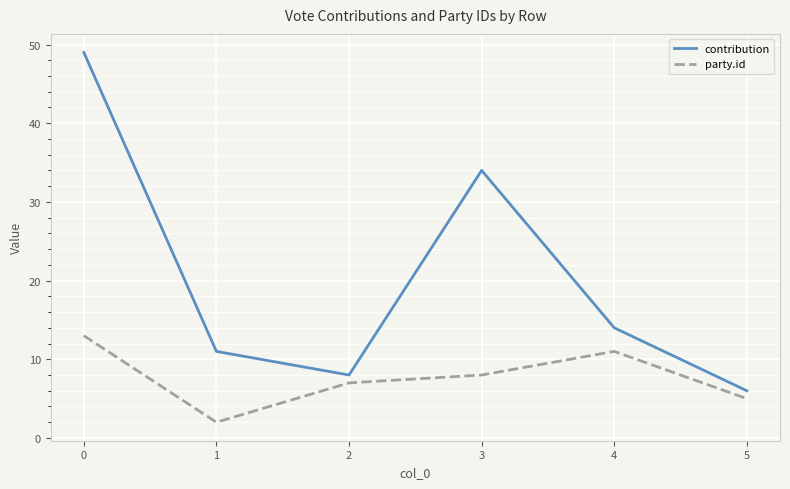

True or false: contribution and party.id intersect in this chart.

False